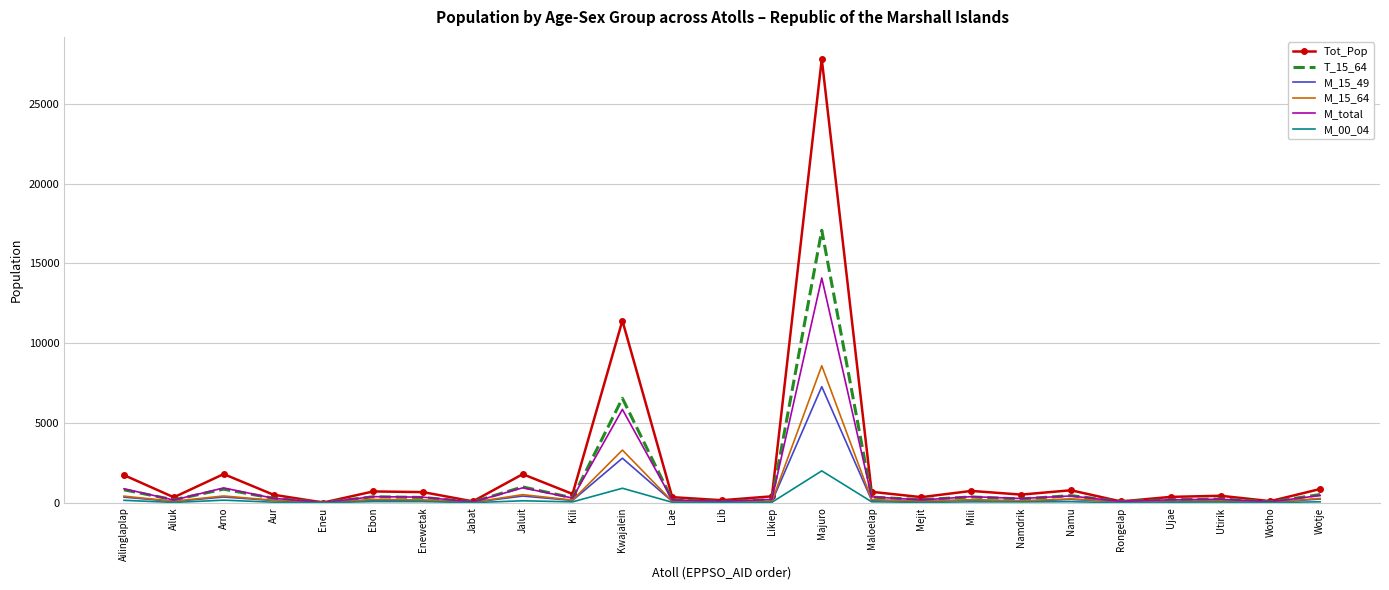

What is the highest value of the M_15_64 series?

8583